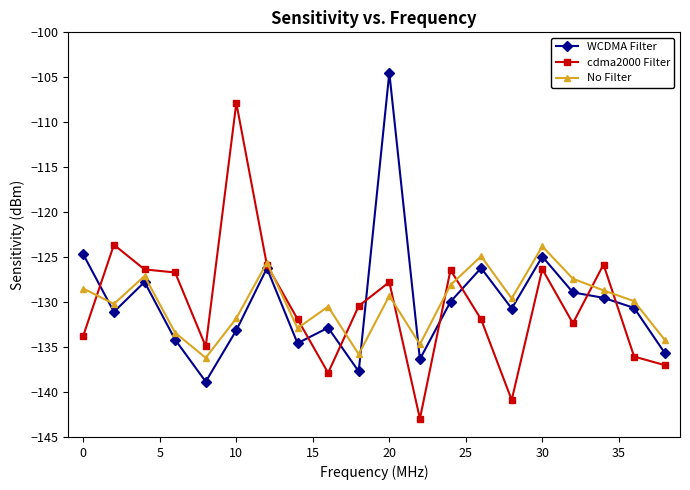

How many data points in cdma2000 Filter are less than -130?

11